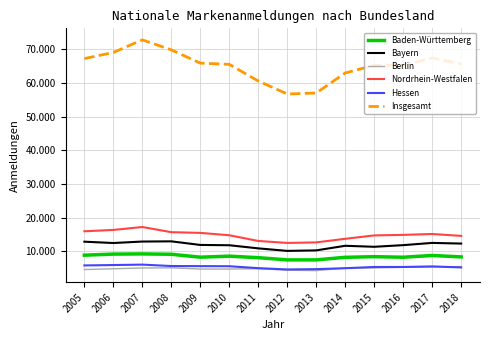

Between 2008 and 2012, which series saw the biggest shift?

Insgesamt